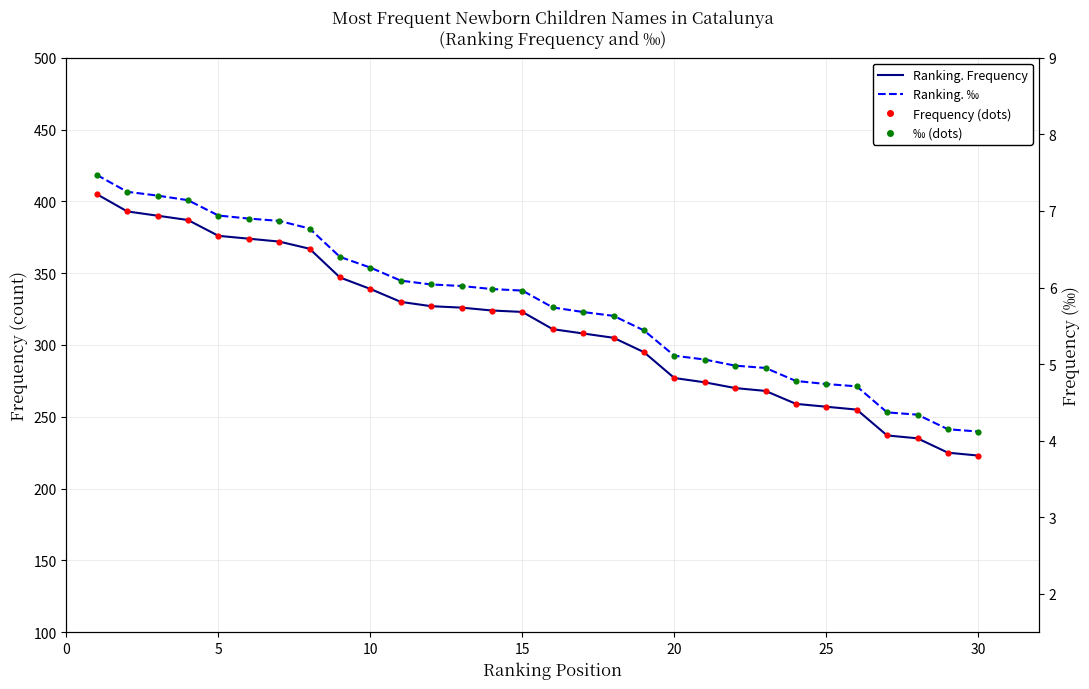

At how many categories does at least one series exceed 22?

30